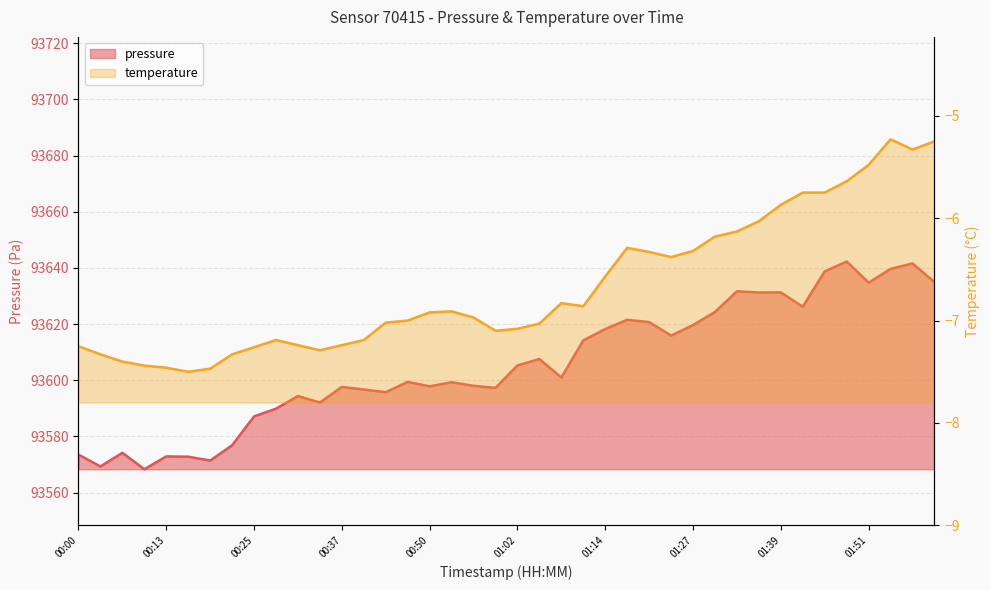

List the labels in order of value, largest first.

01:48, 01:58, 01:55, 01:45, 02:01, 01:51, 01:33, 01:39, 01:36, 01:42, 01:30, 01:17, 01:21, 01:27, 01:14, 01:24, 01:11, 01:05, 01:02, 01:08, 00:47, 00:53, 00:56, 00:50, 00:37, 00:59, 00:40, 00:43, 00:31, 00:34, 00:28, 00:25, 00:22, 00:06, 00:00, 00:13, 00:16, 00:19, 00:03, 00:10